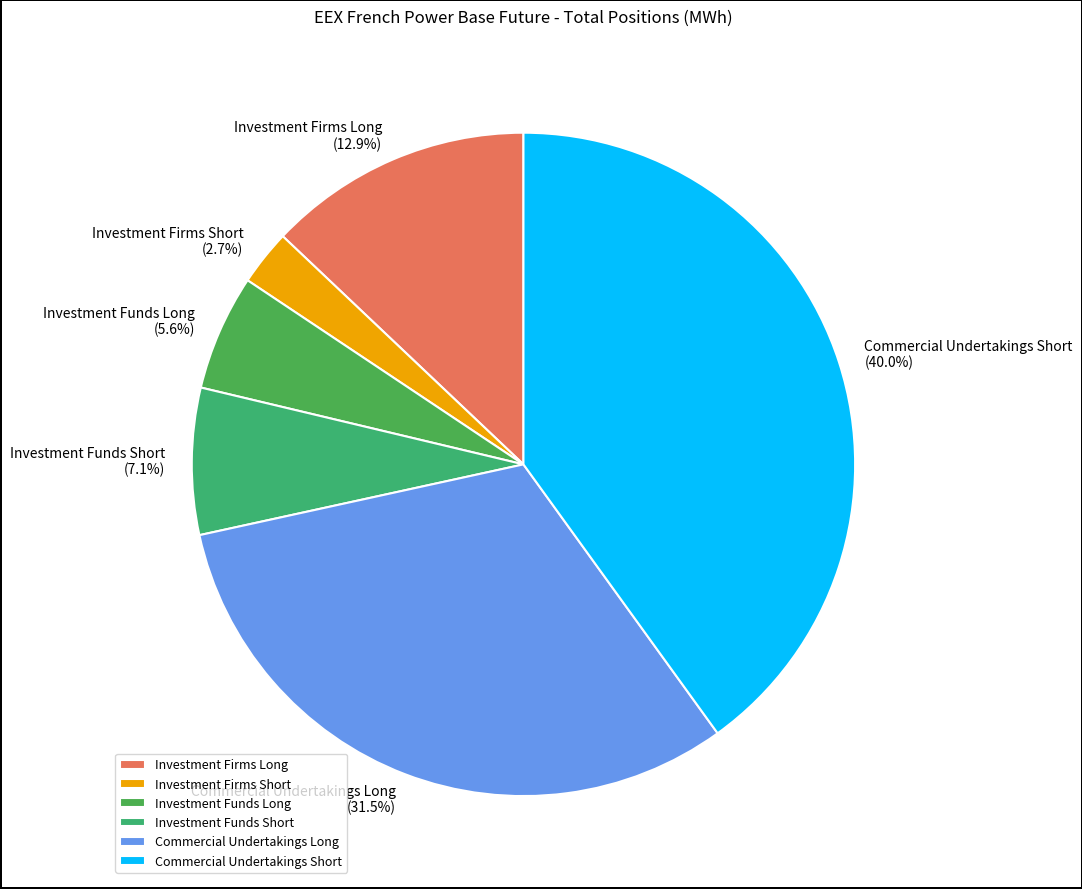

To the nearest percent, what is the average slice percentage?

17%